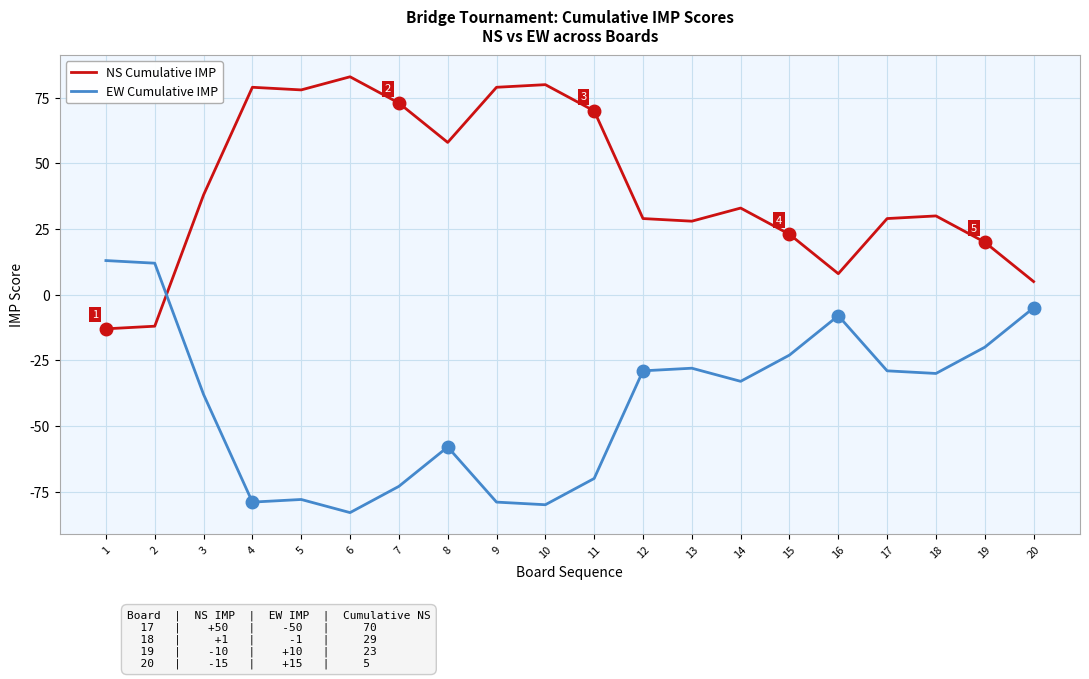

Is this an area chart (filled region under the line)?

No